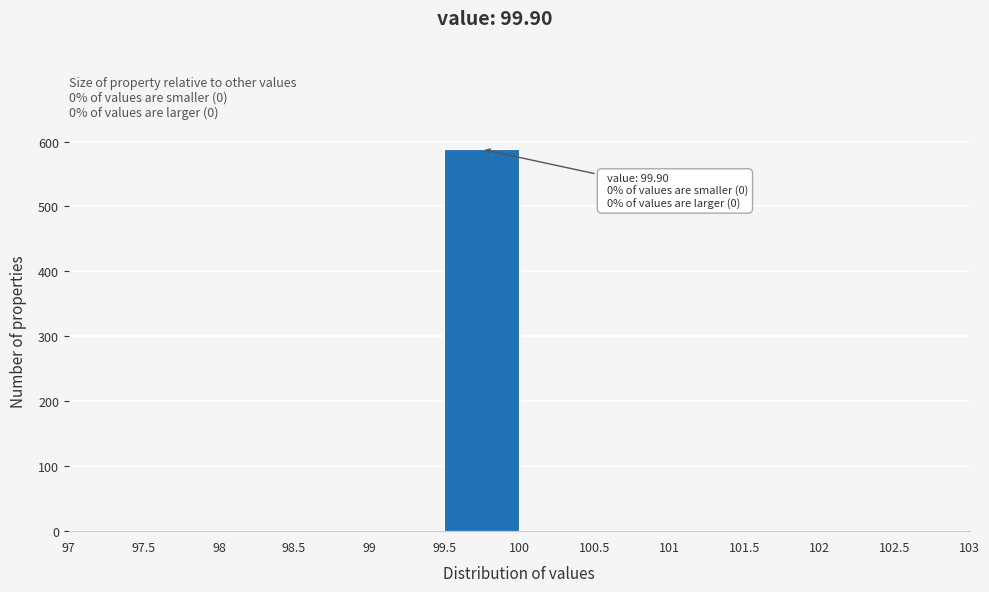

Which range on the x-axis has the tallest bar?

99.5 to 100